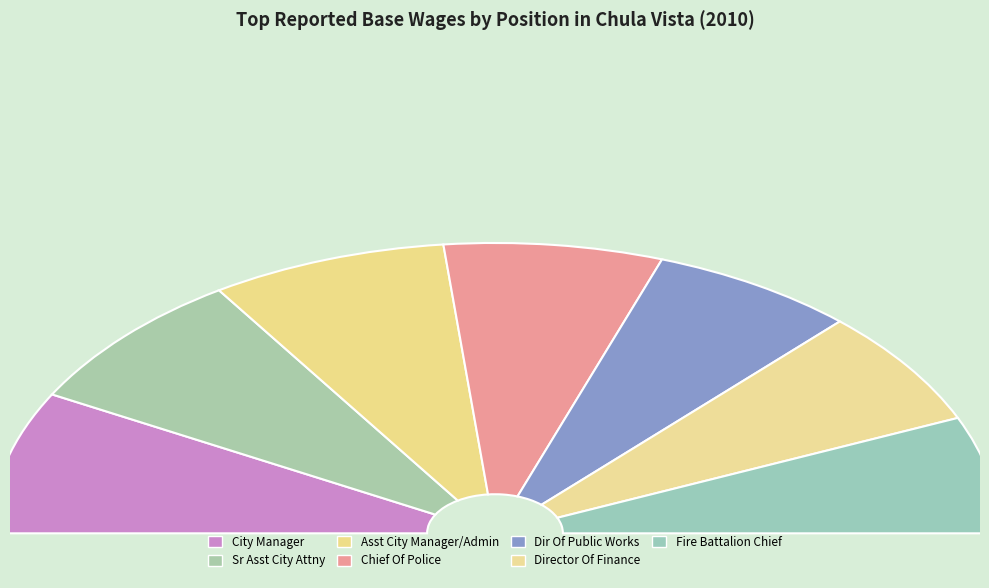

Is there a majority slice in this chart?

No